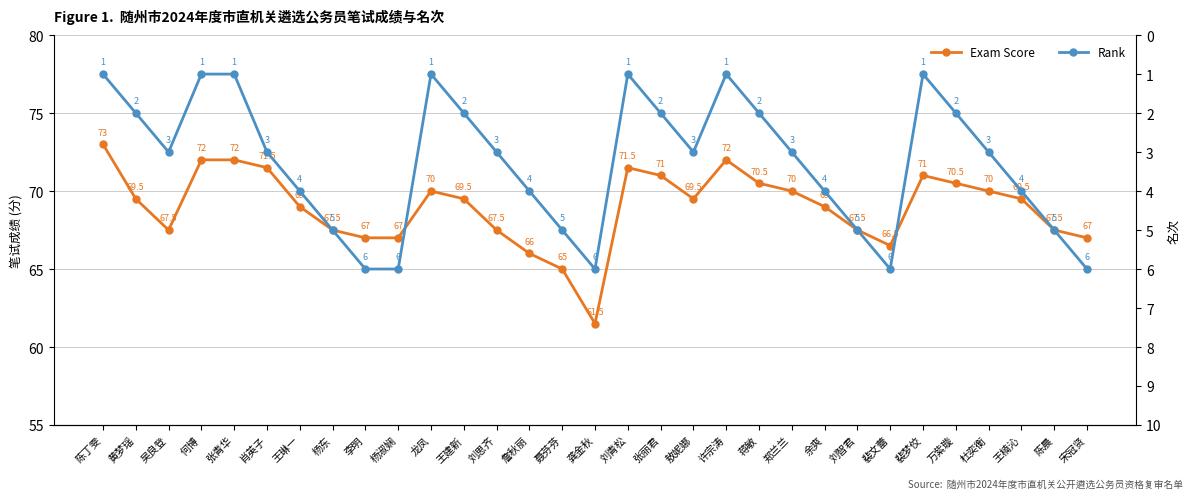

What is the greatest value displayed?

73.0